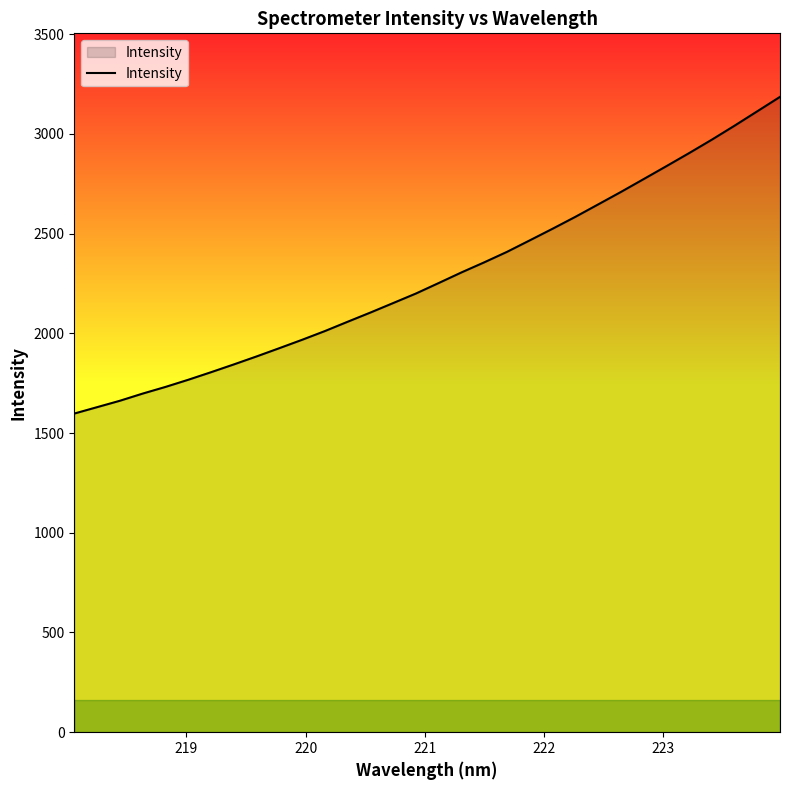

Reading left to right, extract all data points from this chart.

1597.8	1629.9	1662.0	1698.0	1731.4	1767.3	1805.2	1844.2	1884.3	1925.8	1967.8	2011.6	2058.3	2104.5	2152.1	2199.9	2252.5	2305.7	2356.3	2408.8	2466.5	2524.6	2584.2	2646.3	2708.8	2773.3	2838.2	2903.8	2971.2	3041.3	3113.6	3185.9